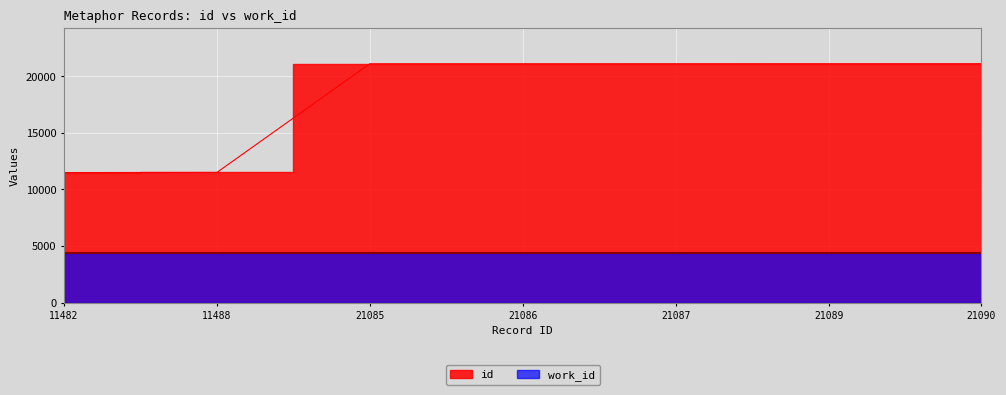

True or false: work_id and id intersect in this chart.

False